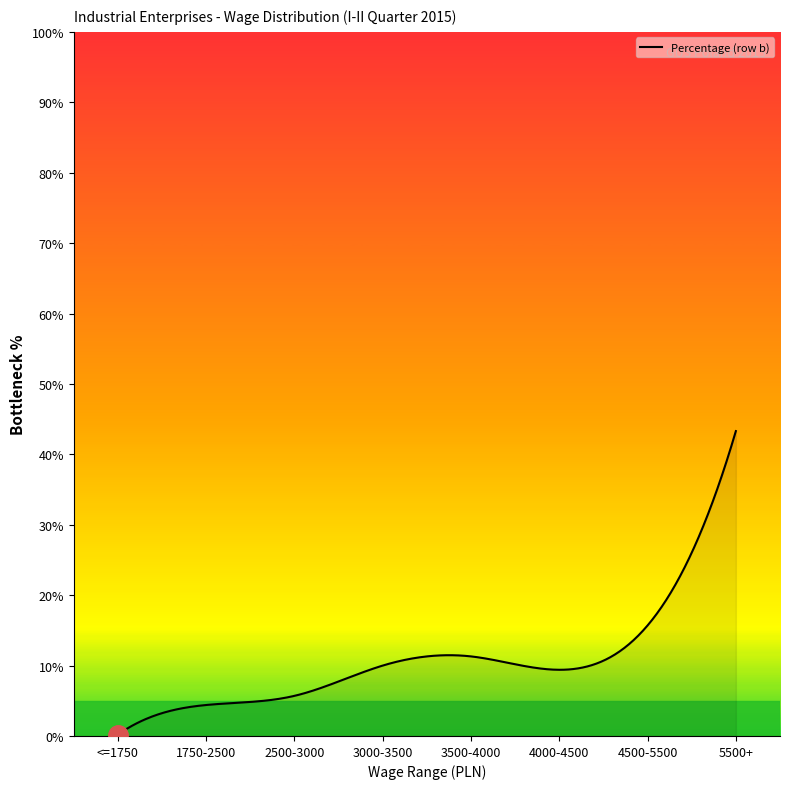

What is the greatest value displayed?

43.3